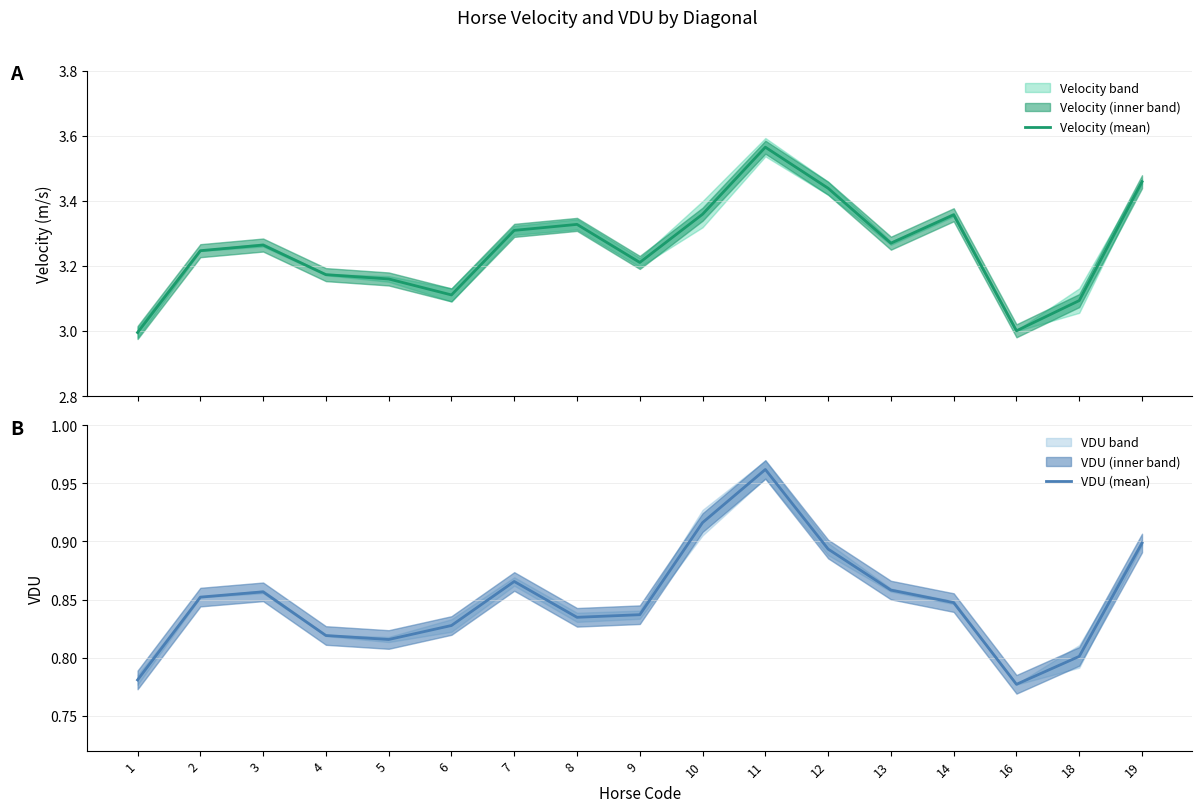

Count the number of data series in this chart.

2